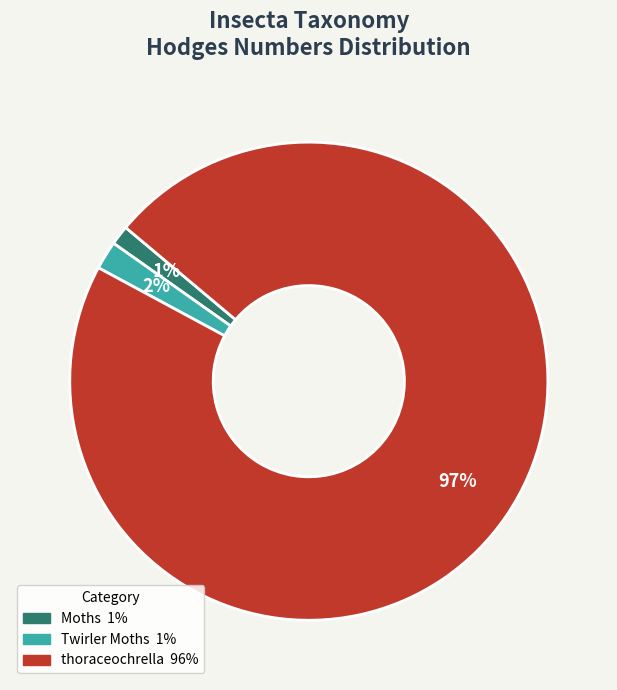

To the nearest percent, what is the average slice percentage?

33%